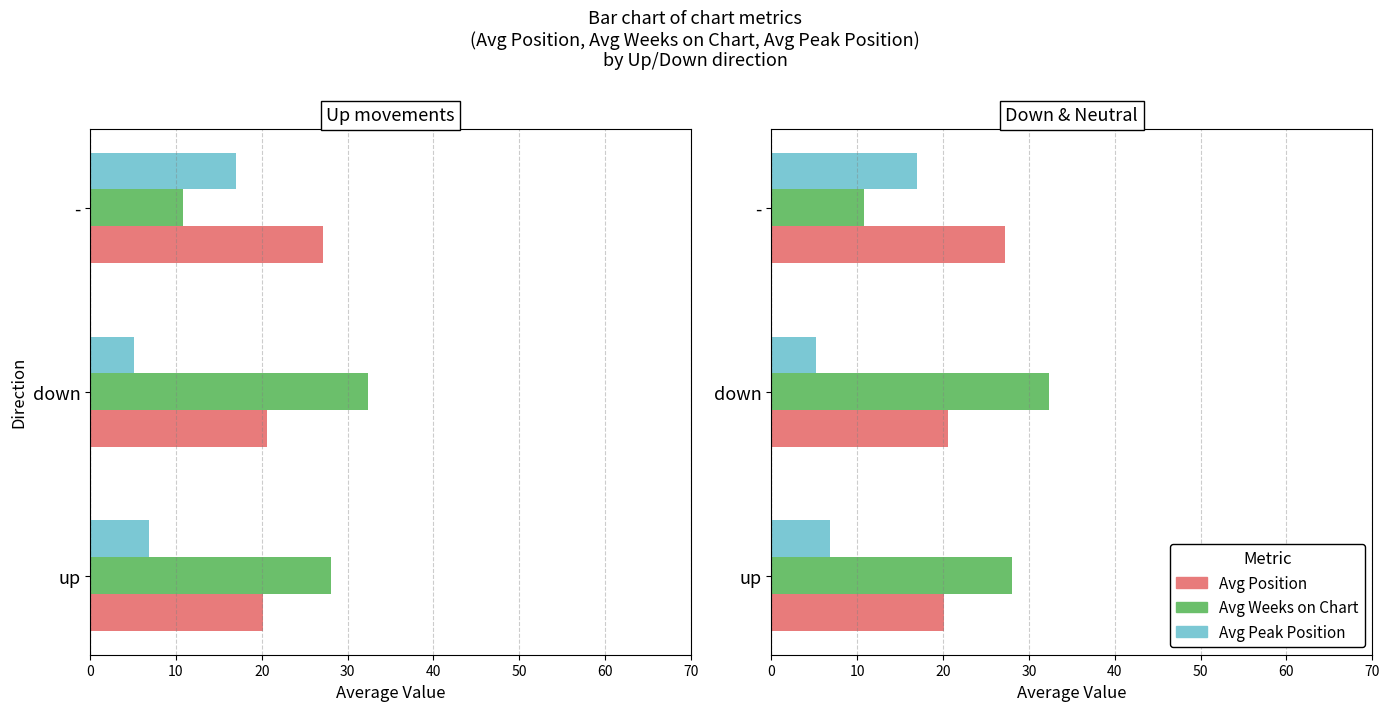

What is the average value of the Avg Weeks on Chart series?

23.7